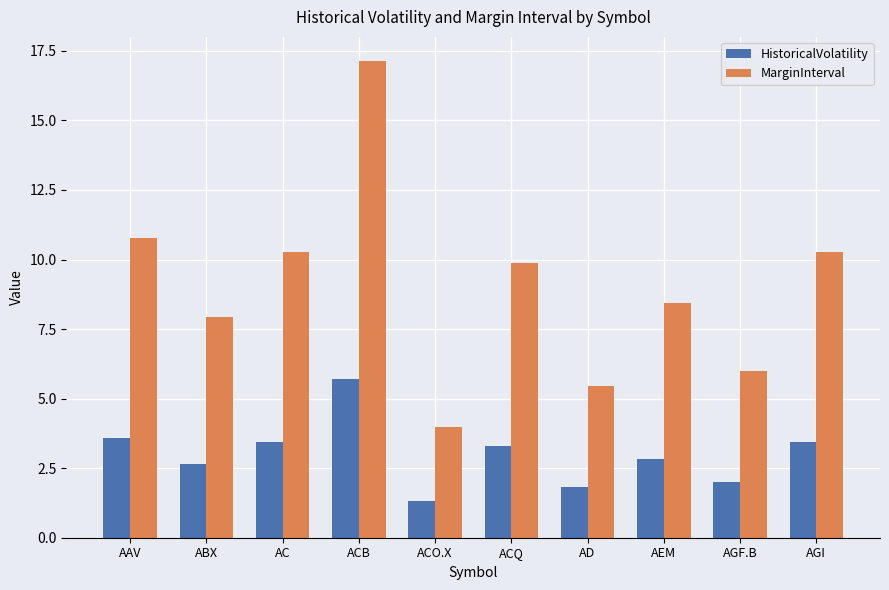

Where does the HistoricalVolatility series first go above 3?

AAV